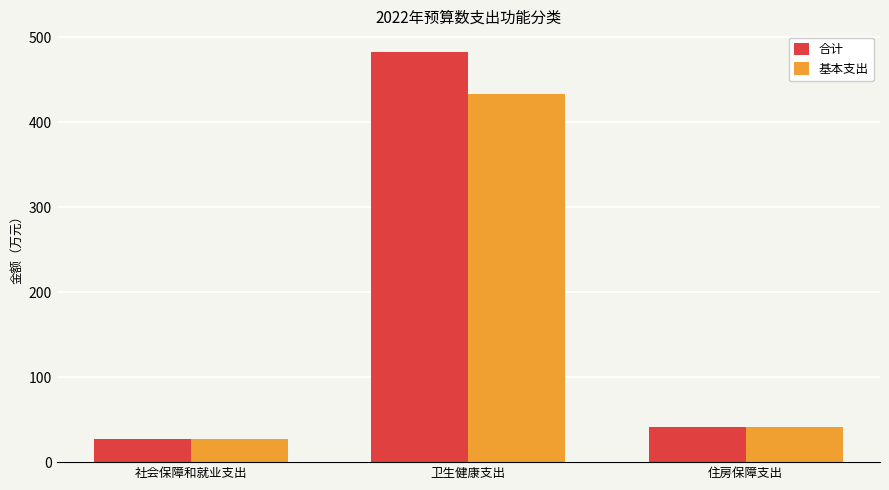

What is the label of the 1st bar from the left?

社会保障和就业支出